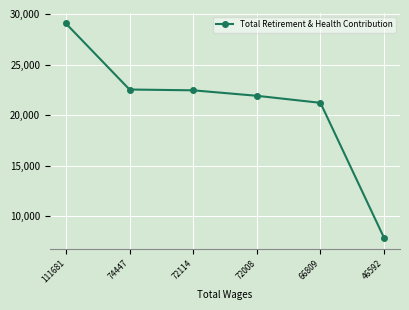

How many data points does each series have?

6